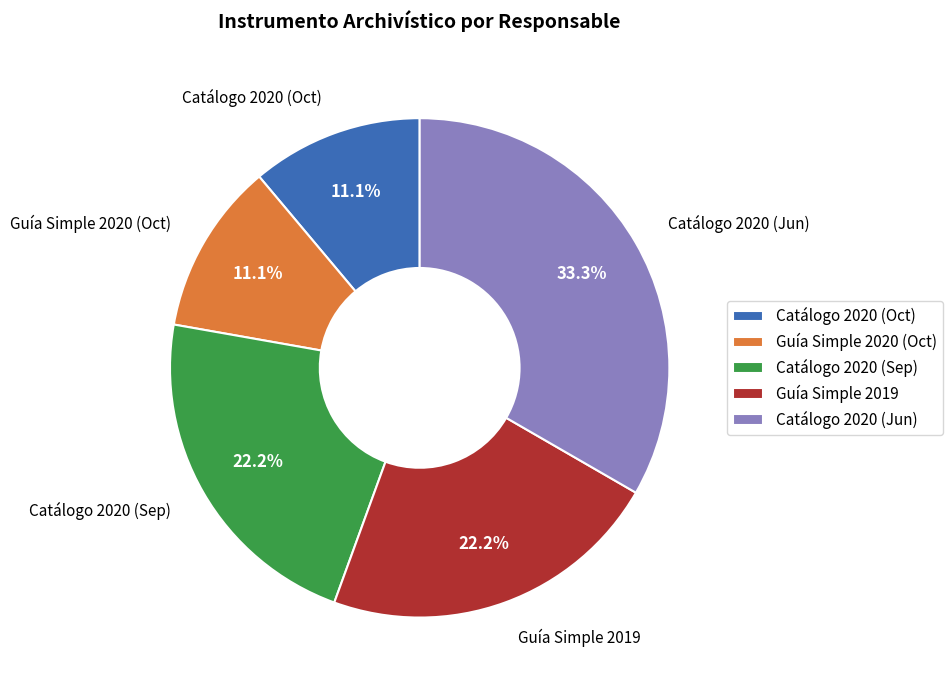

Approximately how many times larger is the value at Guía Simple 2019 compared to Guía Simple 2020 (Oct)?

2.0